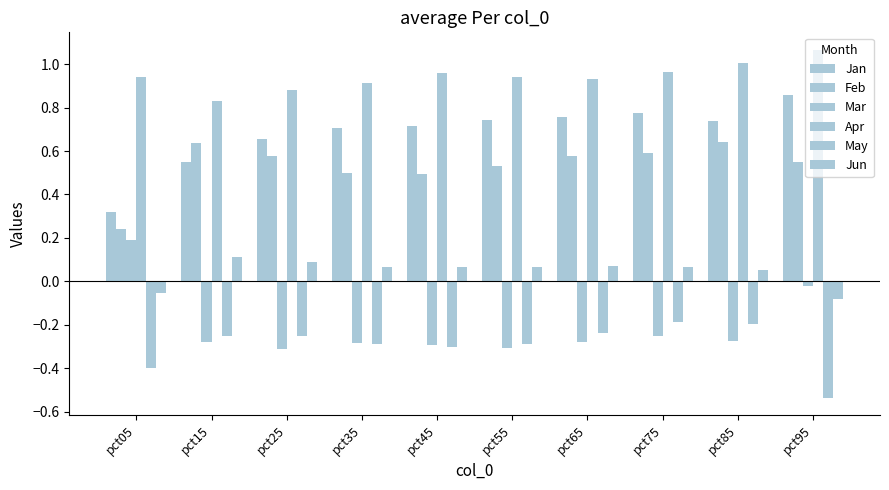

How many categories are shown in the chart?

10